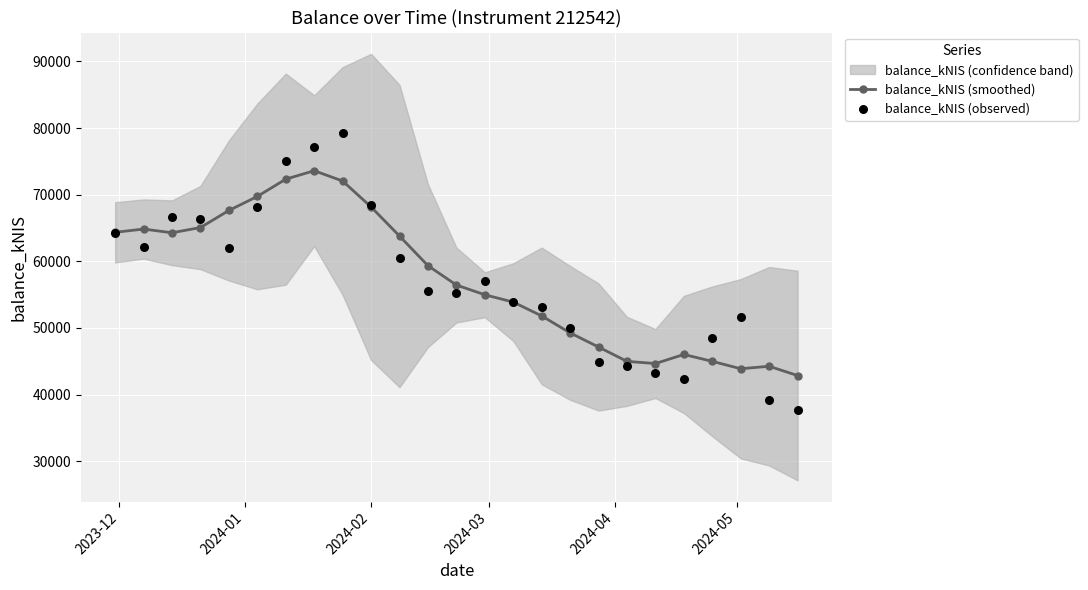

Which series has the largest total across all categories?

balance_kNIS (smoothed)